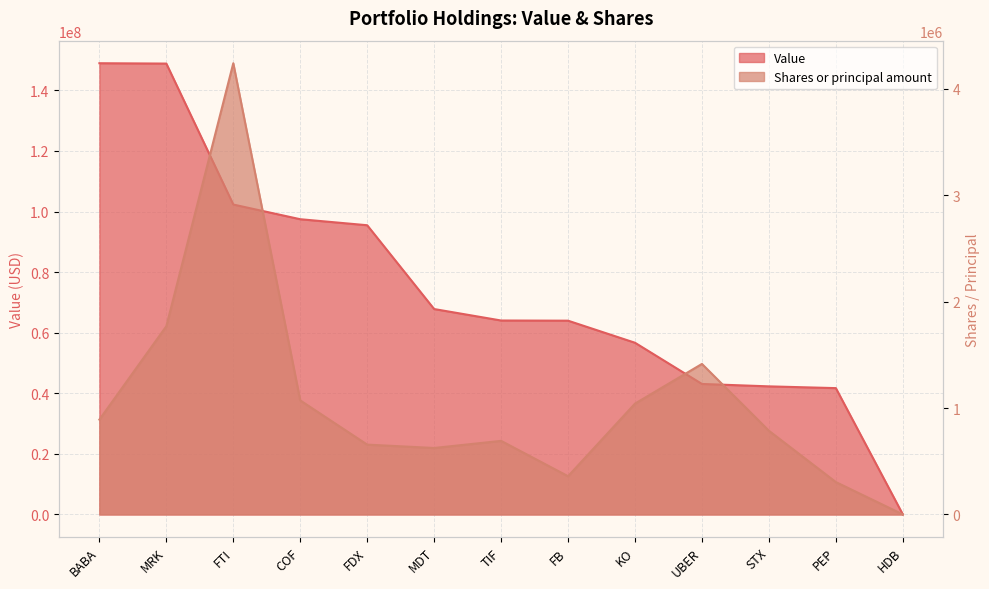

Reading right to left, what are all the values shown in this chart?

Value: 29000	41710000	42291000	43085000	56690000	63975000	64033000	67819000	95487000	97474000	102323000	148861000	148976000
Shares or principal amount: 507	304230	786221	1414018	1041328	359249	691282	624368	655953	1071375	4238737	1768365	890846